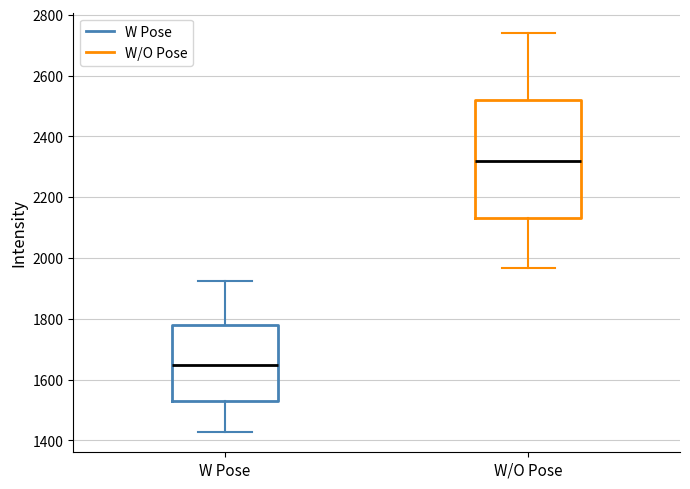

Reading left to right, read every box against the y-axis: the position of its median line, the range the box covers, and the ends of its whiskers. The values are not printed on the chart, so give them approximately, as read against the axis.

W Pose: median 1640, box 1540 to 1780, whiskers 1420 to 1920
W/O Pose: median 2320, box 2140 to 2520, whiskers 1960 to 2740